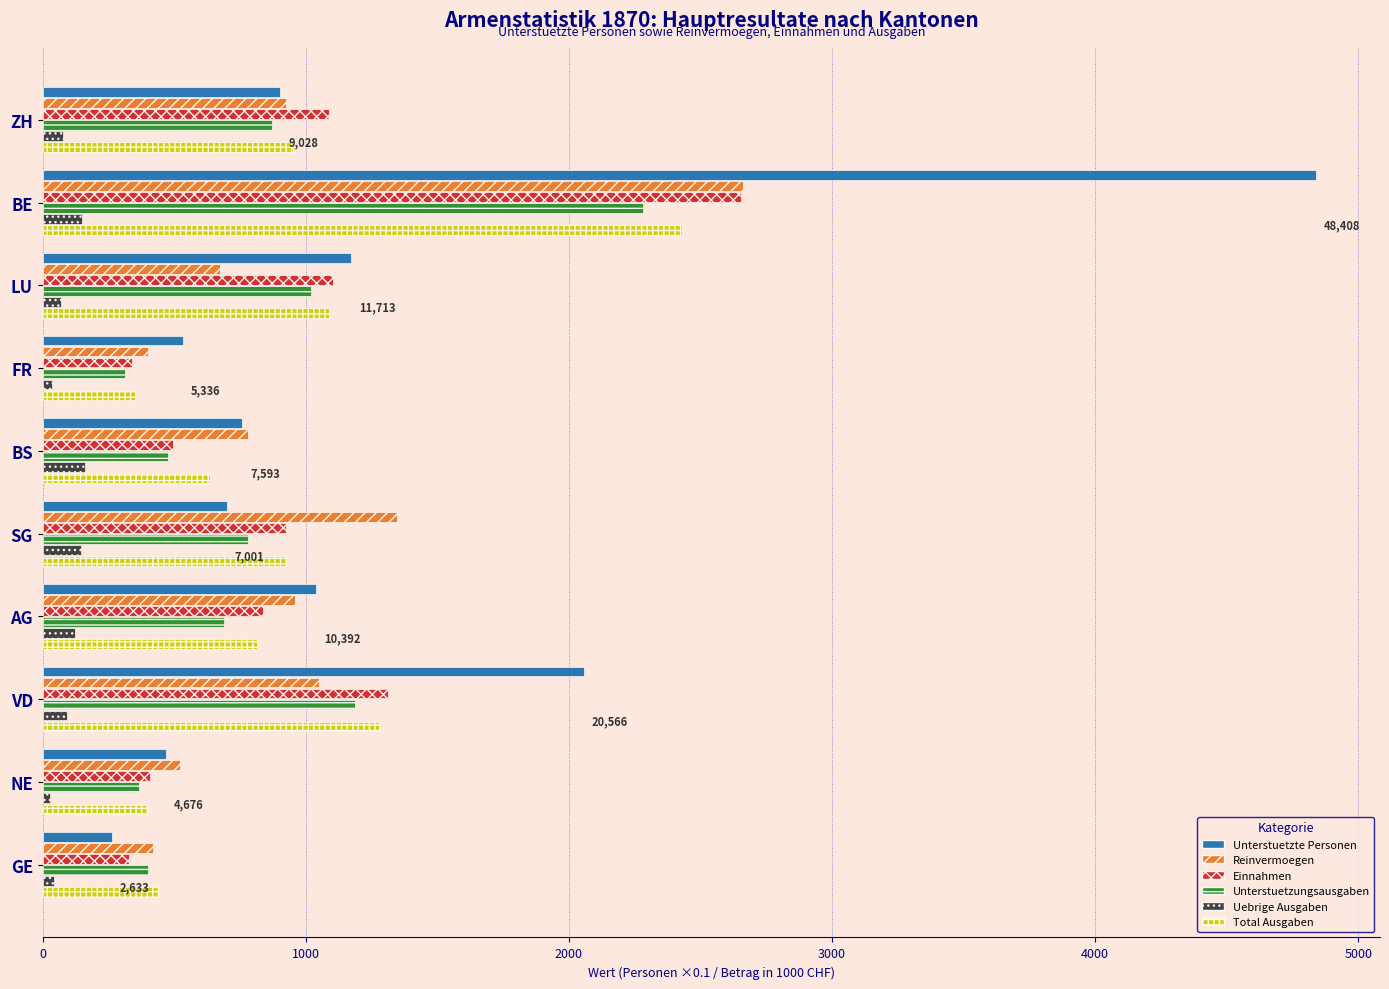

The value of Total Ausgaben at VD is 1278.0. True or false?

True